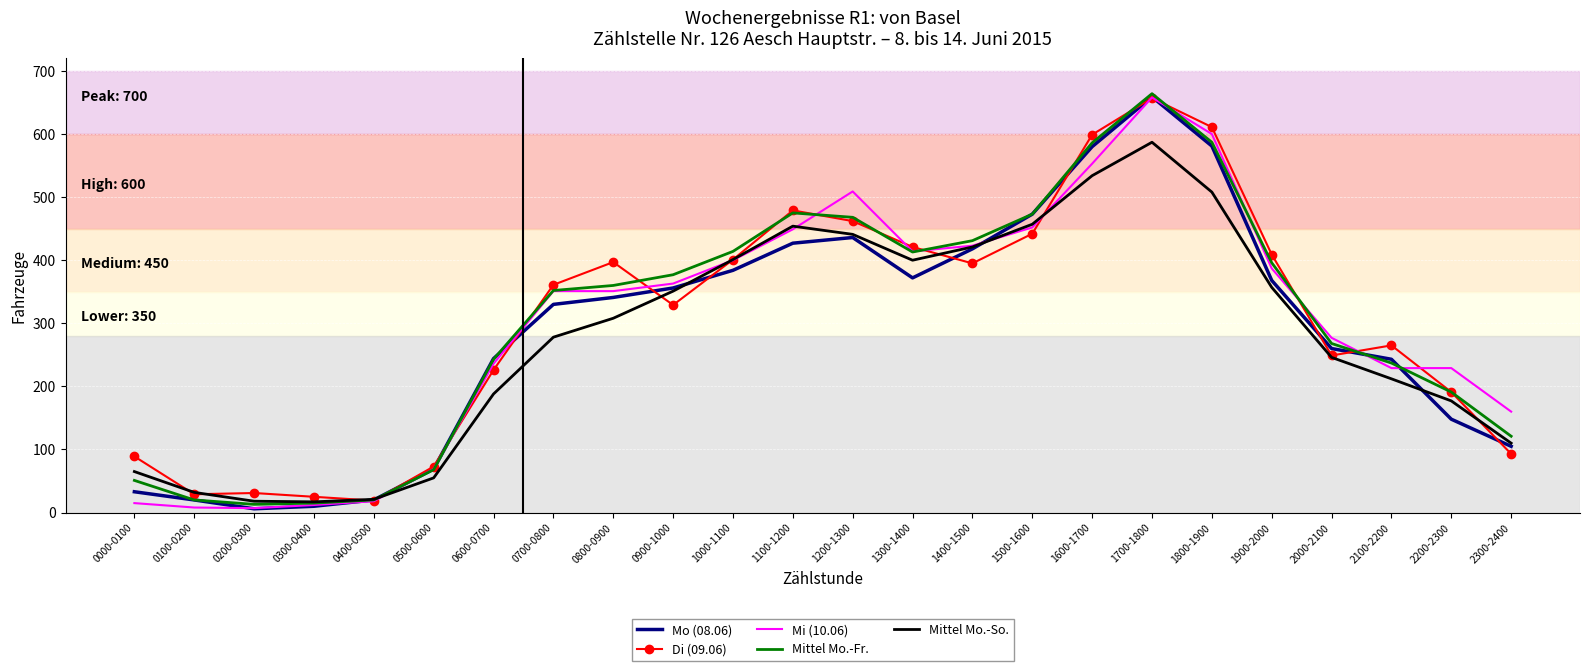

What is the maximum value shown in the chart?

664